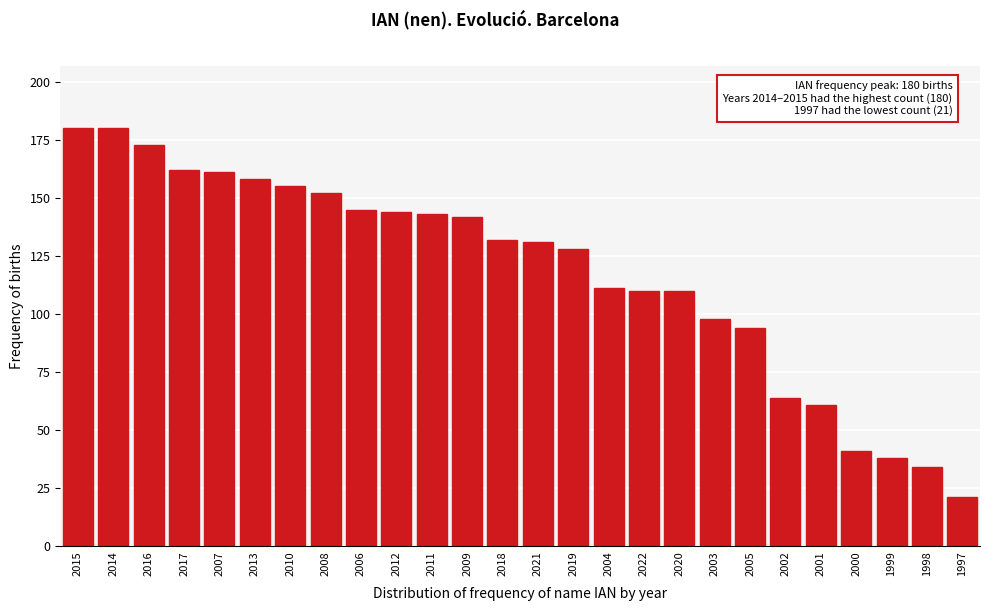

Reading left to right, what are all the values shown in this chart?

2015=180	2014=180	2016=173	2017=162	2007=161	2013=158	2010=155	2008=152	2006=145	2012=144	2011=143	2009=142	2018=132	2021=131	2019=128	2004=111	2022=110	2020=110	2003=98	2005=94	2002=64	2001=61	2000=41	1999=38	1998=34	1997=21